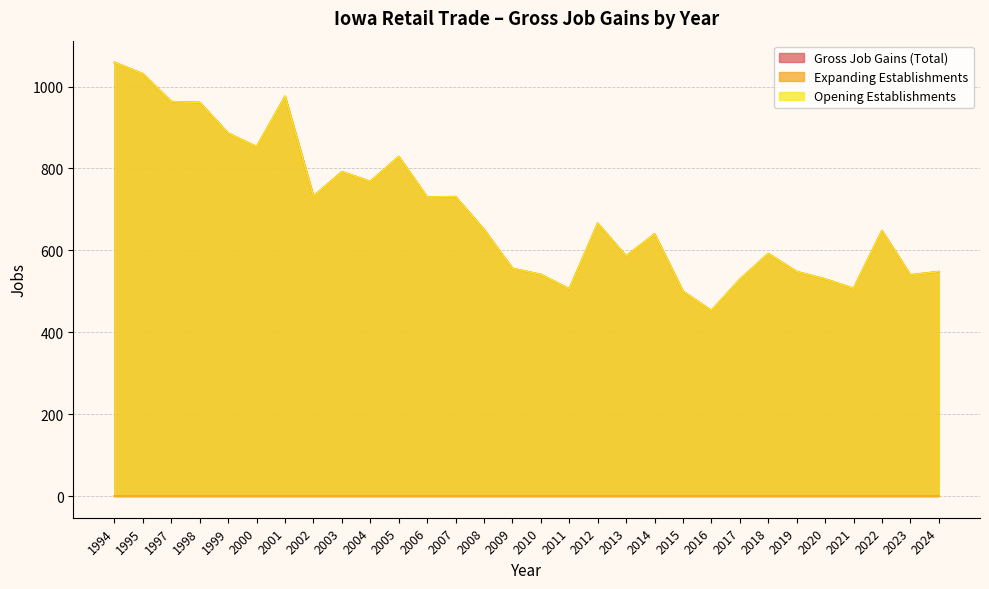

Does the chart have visible grid lines?

Yes